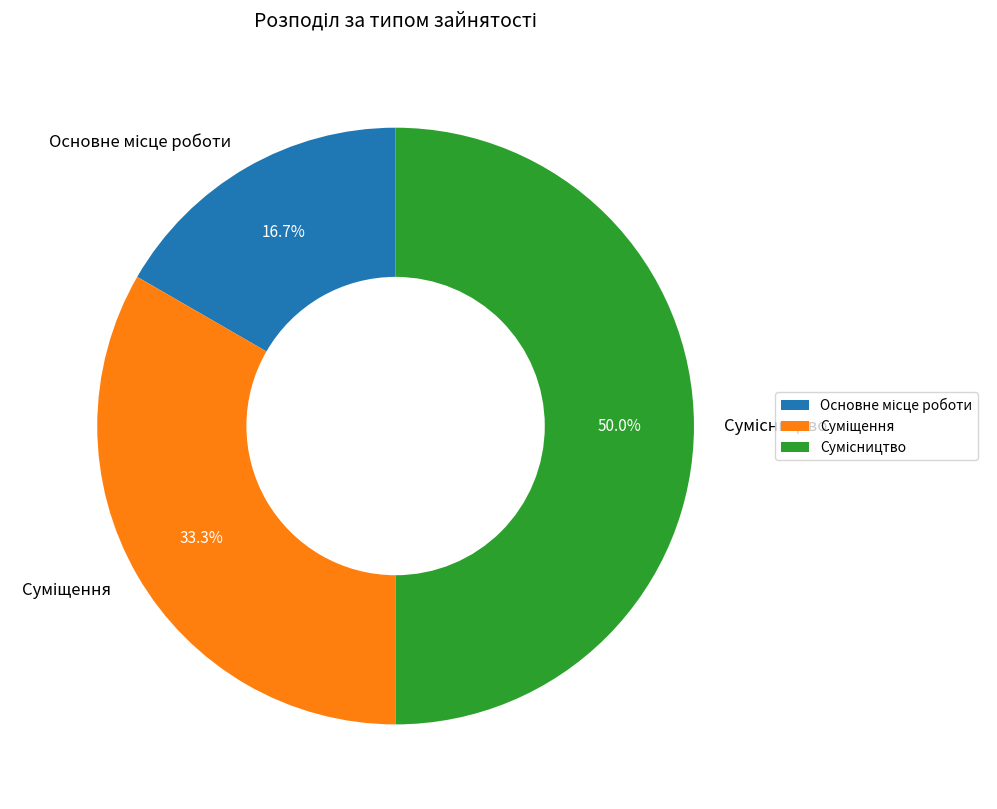

How many segments does this pie chart have?

3